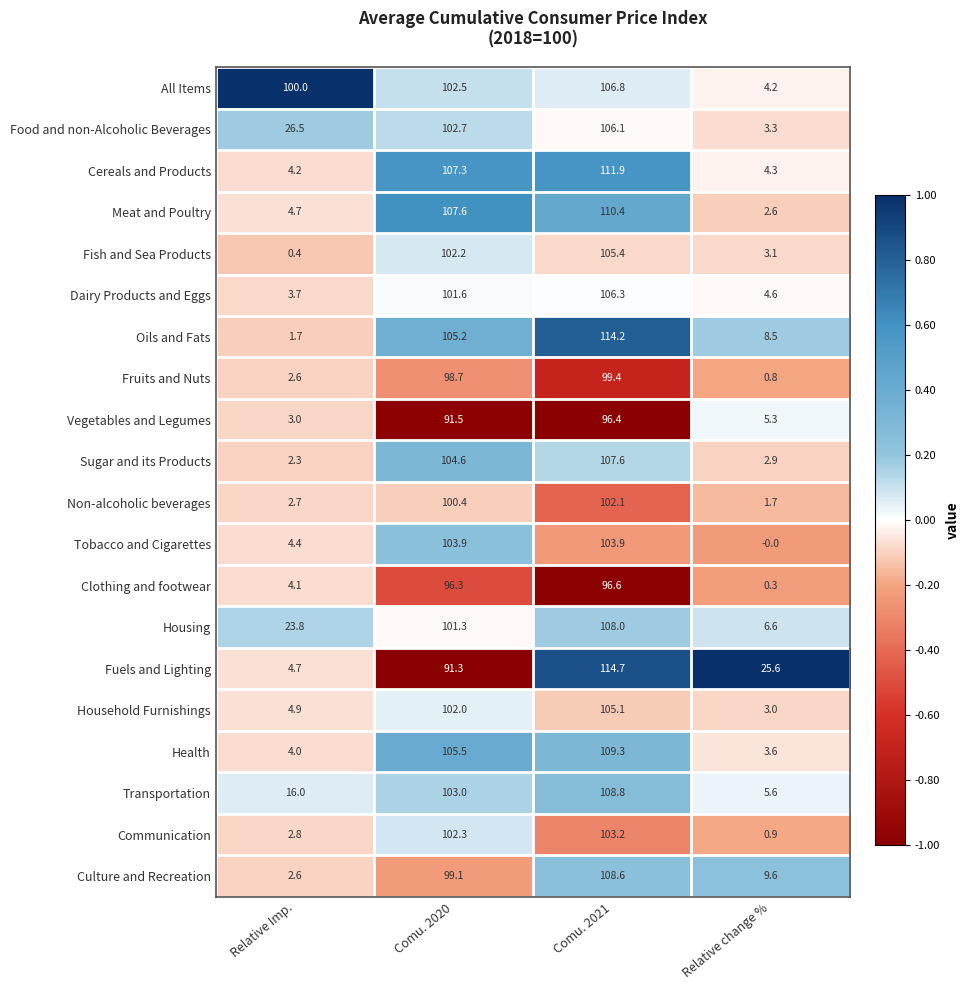

What is the sum of the Health values at Relative change % and Comu. 2020?

109.1